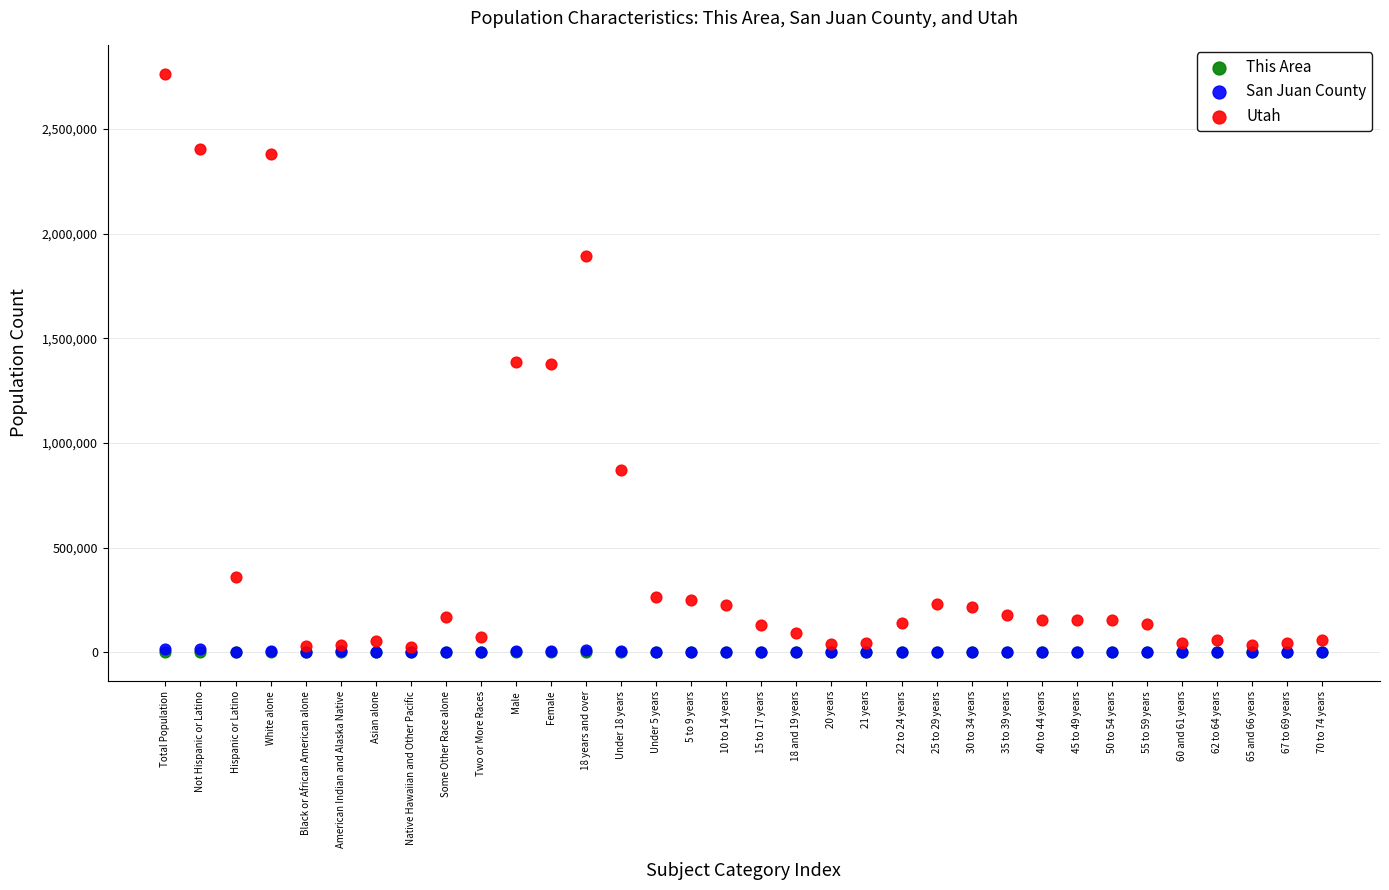

Which series has the largest Y range (max minus min)?

Utah